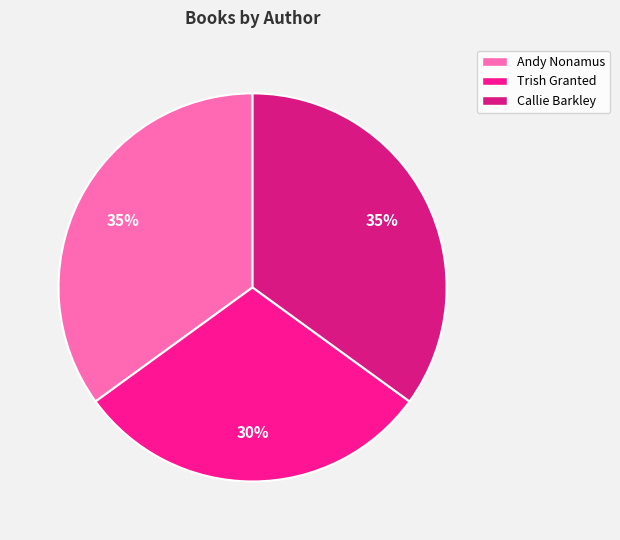

Does any single category account for the majority?

No